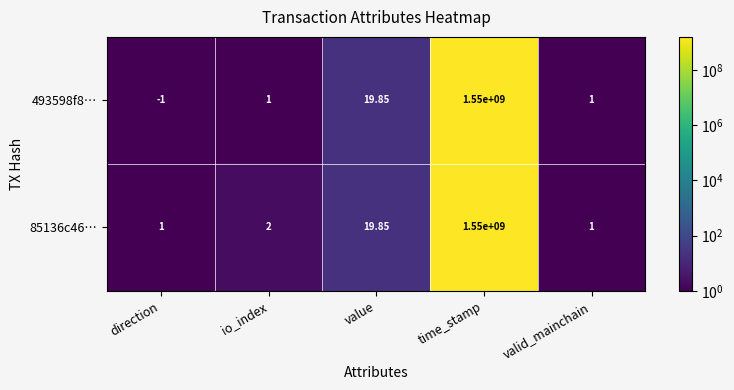

Where is 493598f8… nearest to the value 774999999?

value